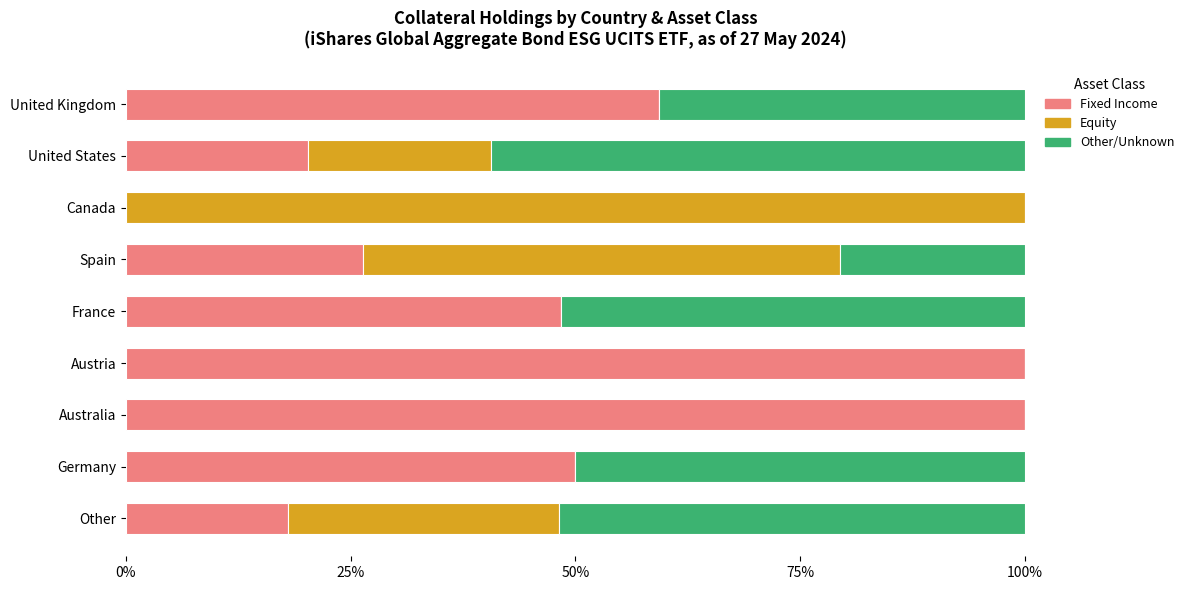

What is the total value across all series at Austria?

100.0